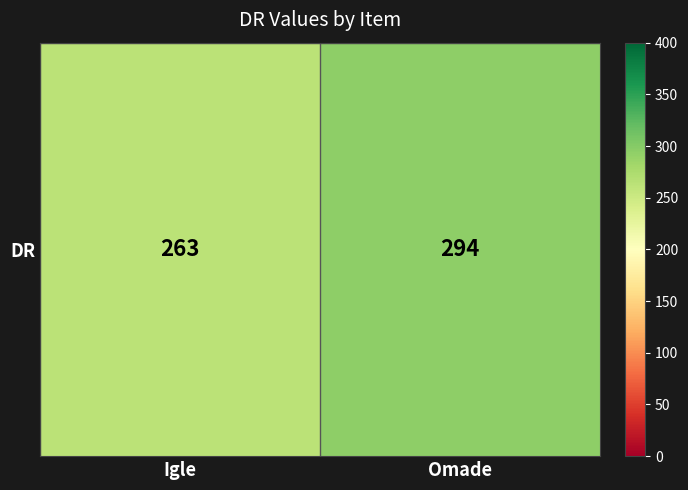

Reading left to right, list all the values displayed in this chart.

Igle=263	Omade=294